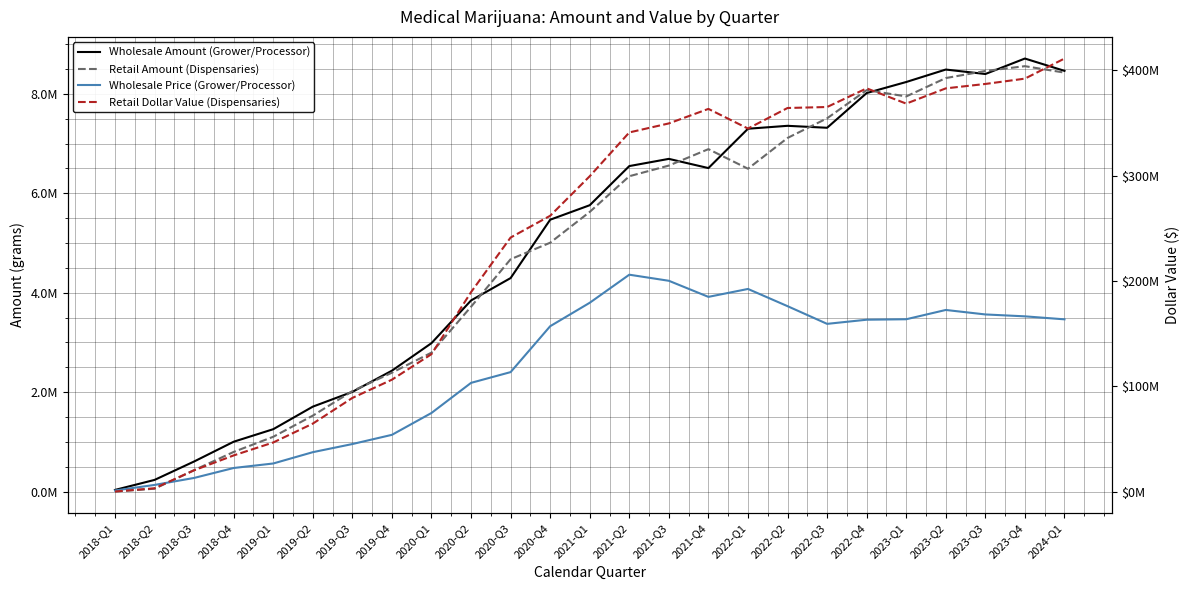

True or false: Retail Dollar Value (Dispensaries) has a value of 382878100.6 at 2023-Q2.

True